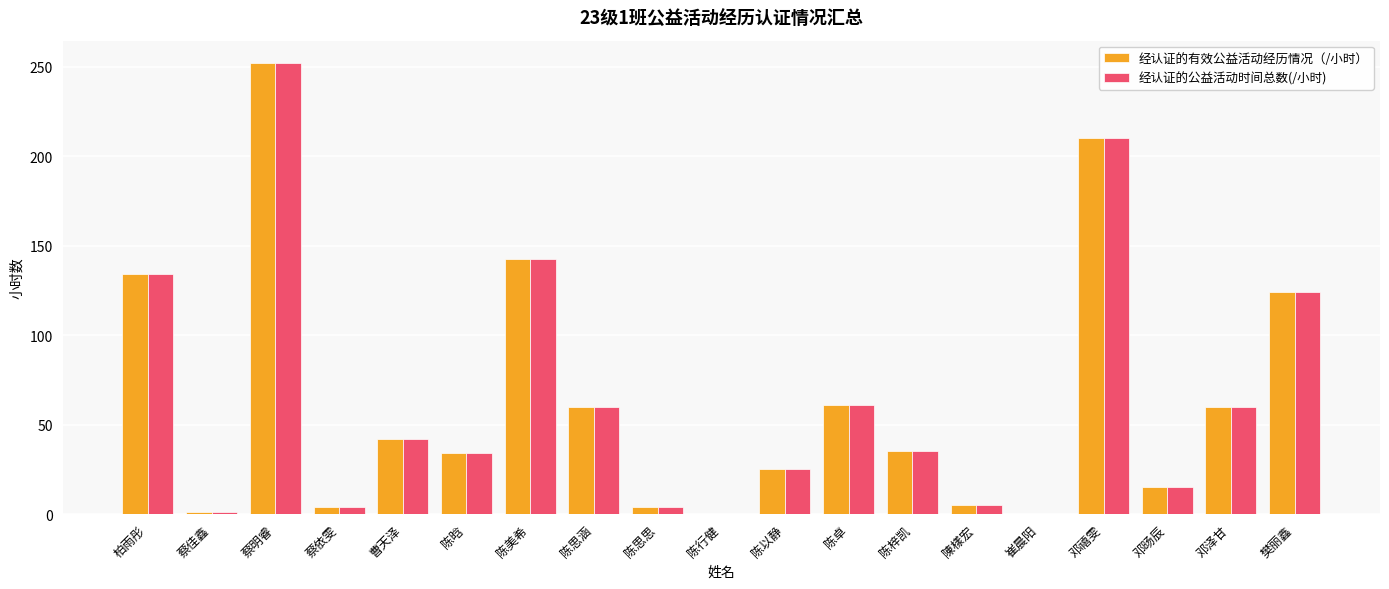

Is the value of 经认证的公益活动时间总数(/小时) at 陈以静 greater than the value of 经认证的有效公益活动经历情况（/小时） at 陈梓凯?

No